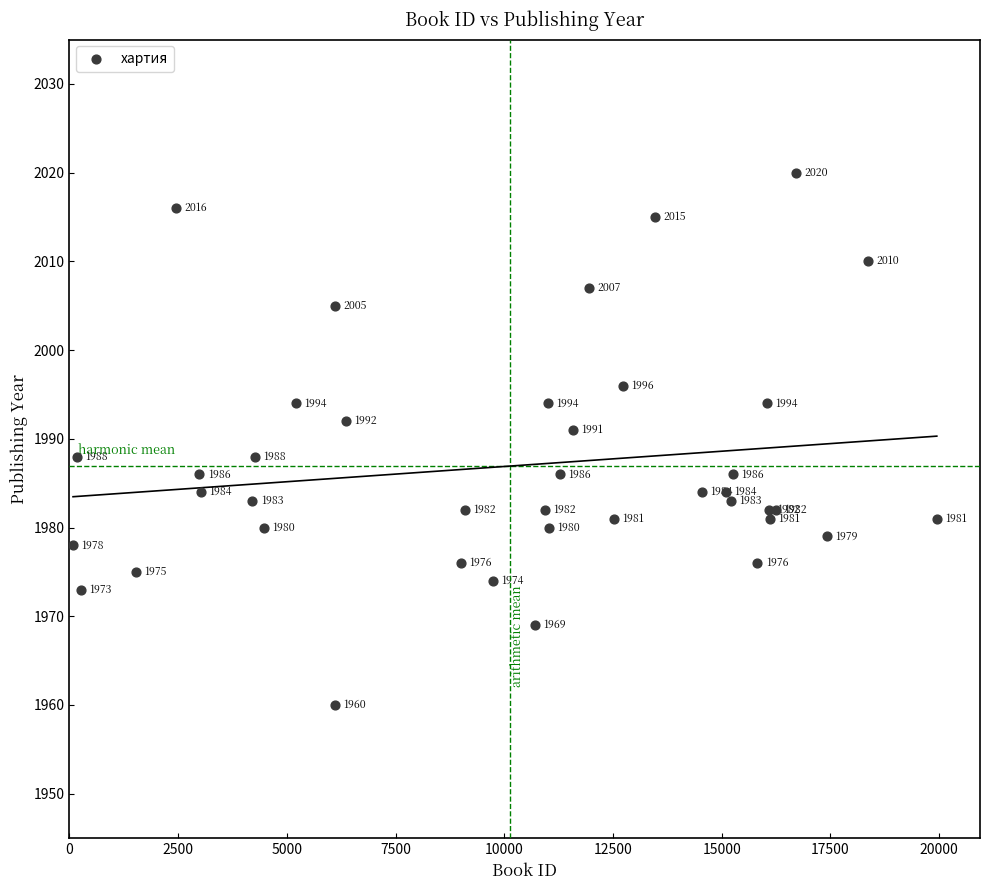

What Y value in the scatter plot is closest to 1990?

1991